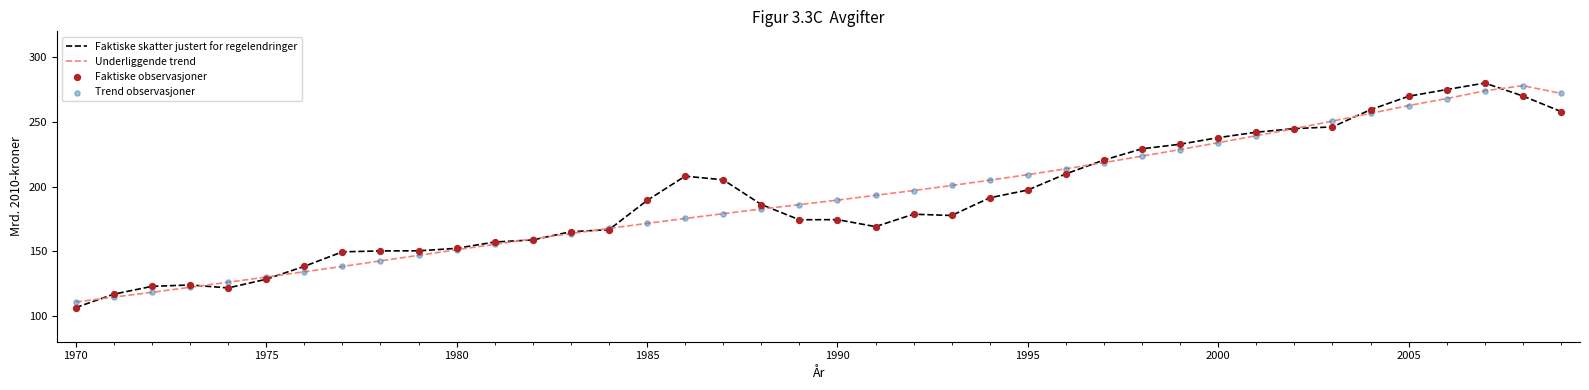

What is the minimum value for Underliggende trend?

110.7